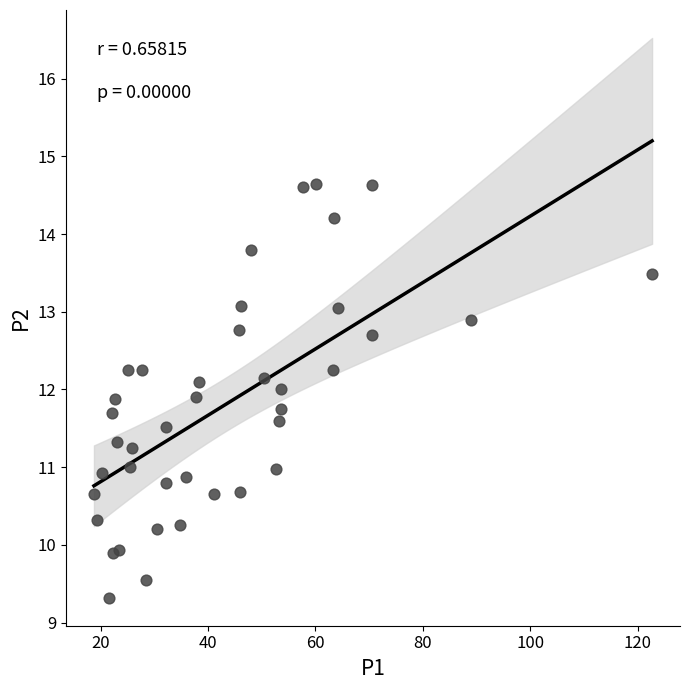

What is the range of X values (max minus min)?

103.9